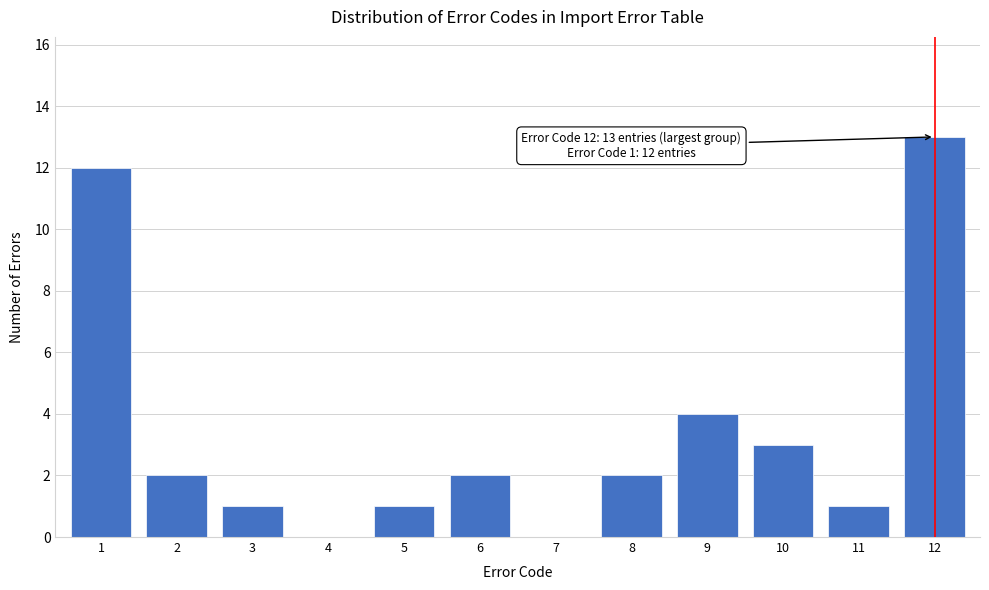

Reading left to right, what are all the values shown in this chart?

1=12	2=2	3=1	4=0	5=1	6=2	7=0	8=2	9=4	10=3	11=1	12=13